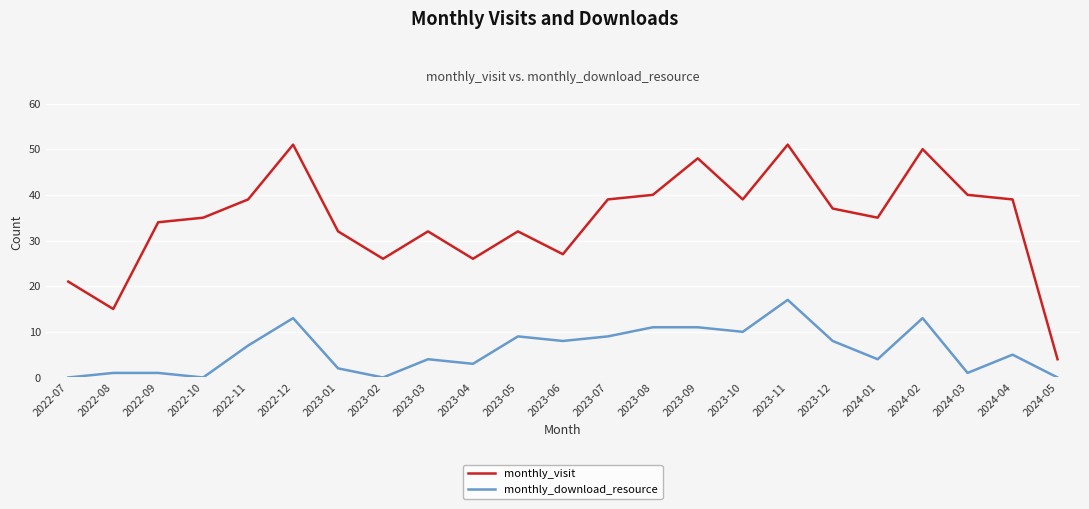

What are all the series names shown in the legend?

monthly_visit, monthly_download_resource